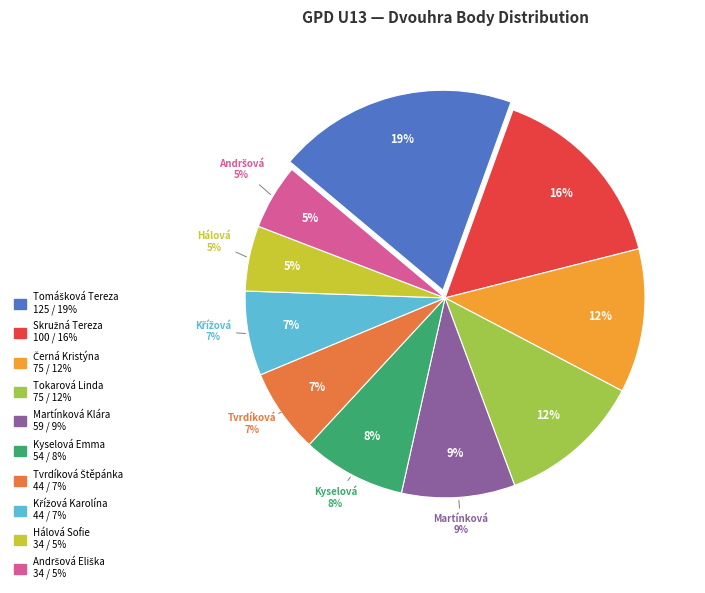

Count the number of slices in the pie.

10